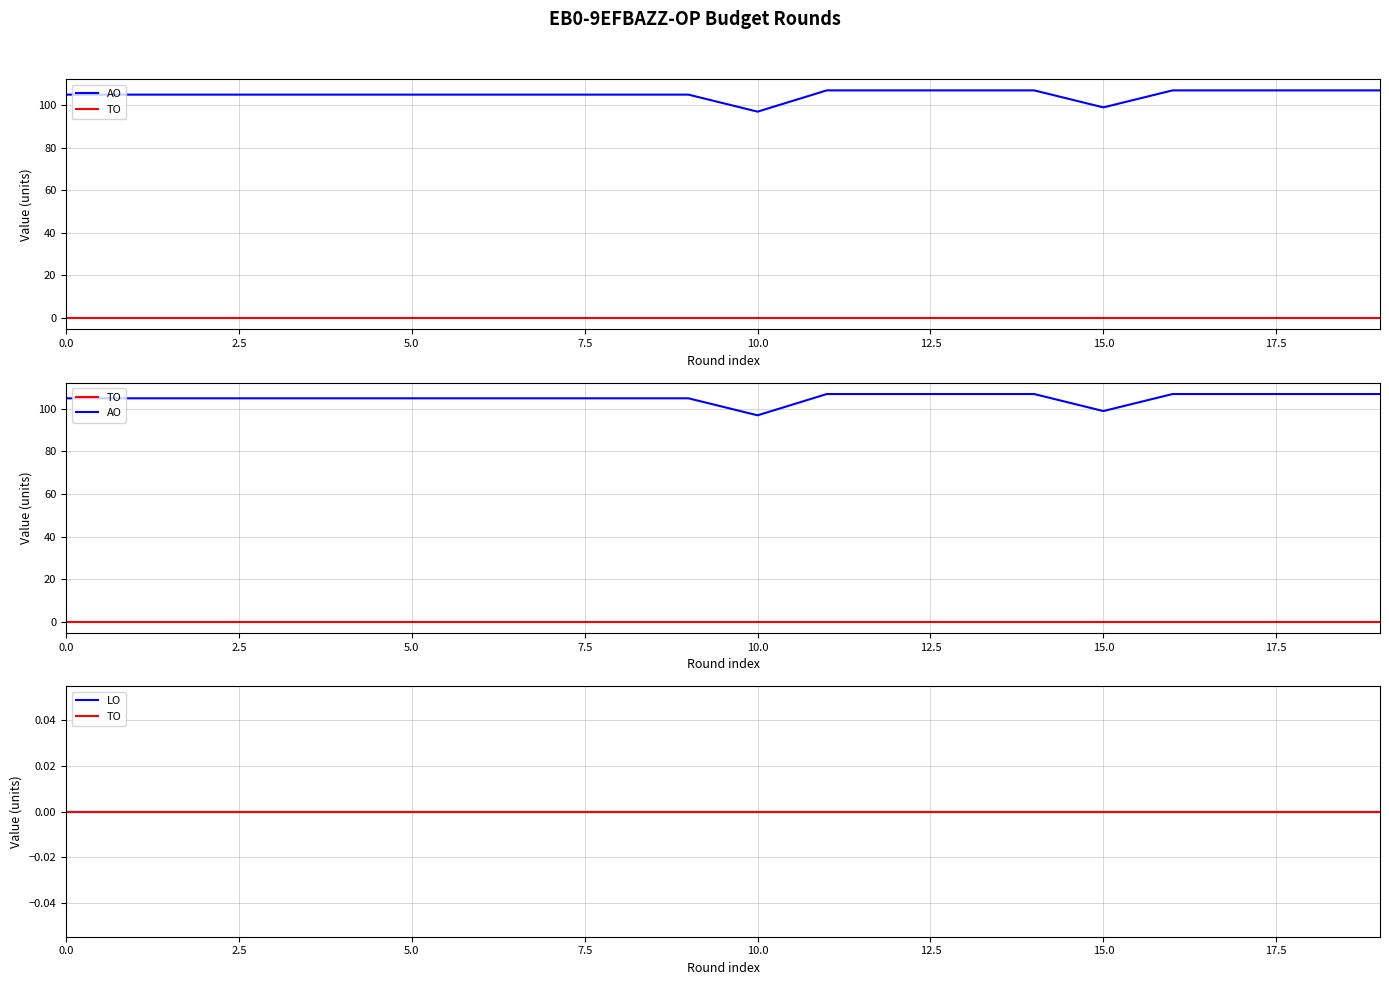

Which has a higher value, 7.5 or 0.0?

7.5